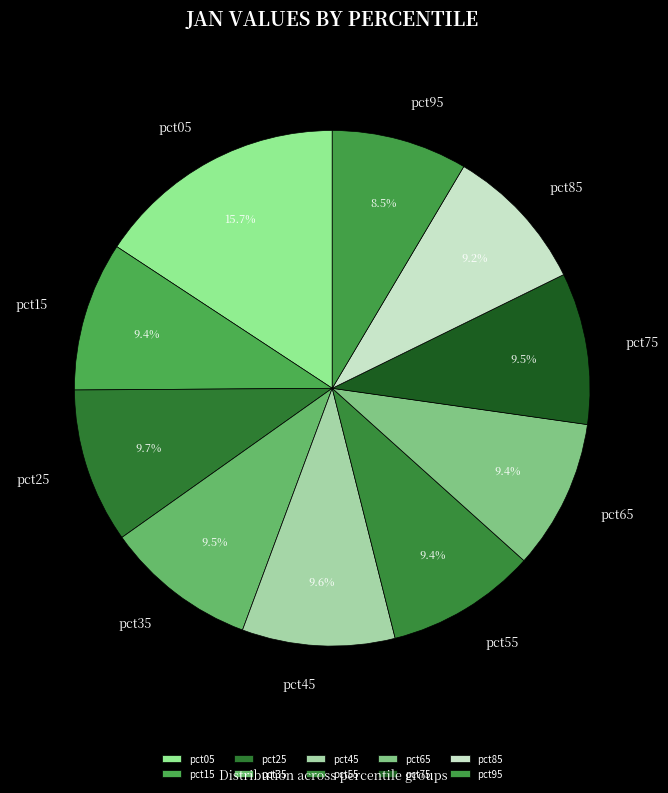

Which category has the biggest portion of the pie?

pct05